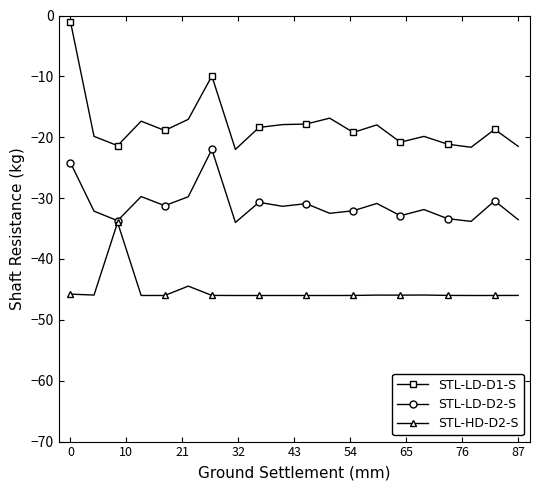

True or false: STL-LD-D1-S has more than 0 interior local peaks.

True